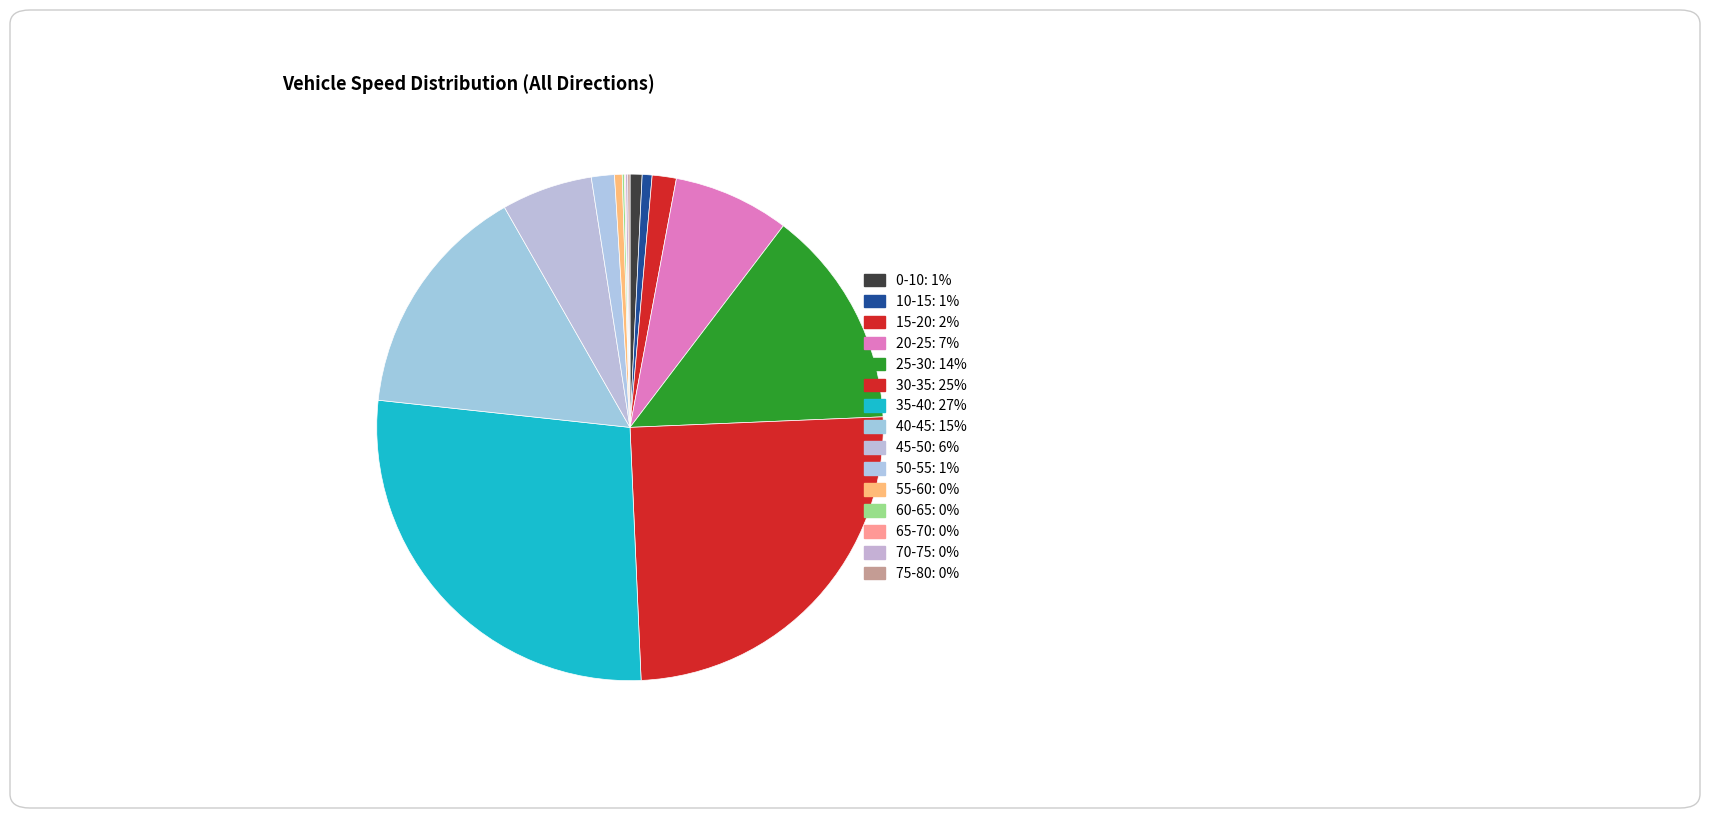

Is there any slice that represents more than half of the pie?

No